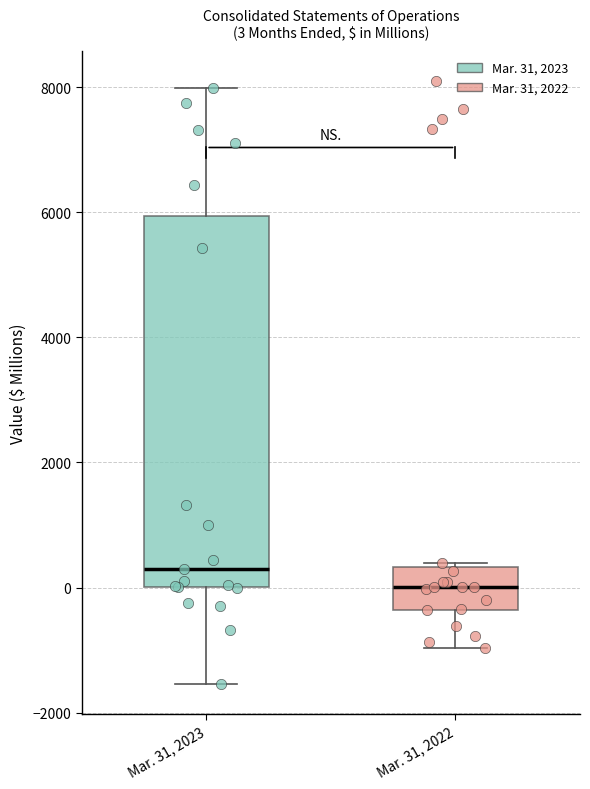

Comparing the boxes themselves (not the whiskers), which one is the tallest?

Mar. 31, 2023